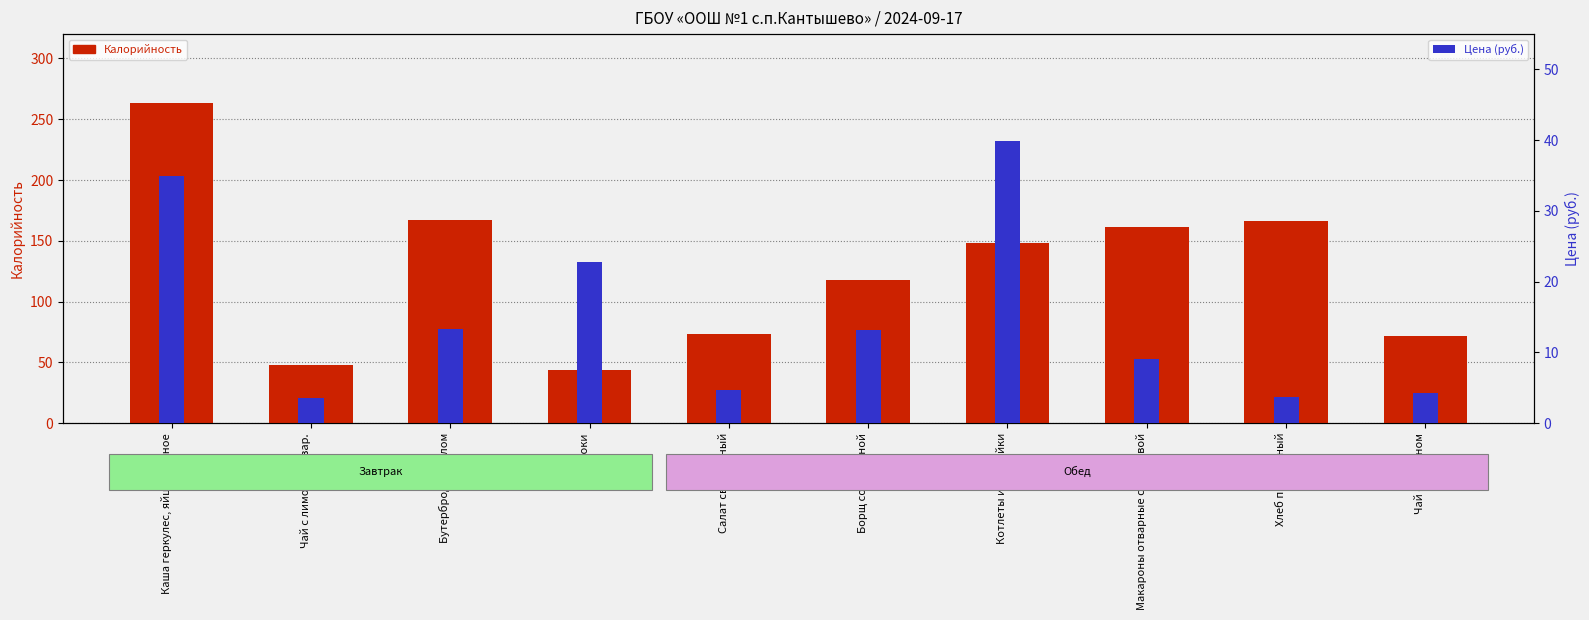

What is the average value of the Калорийность series?

126.0